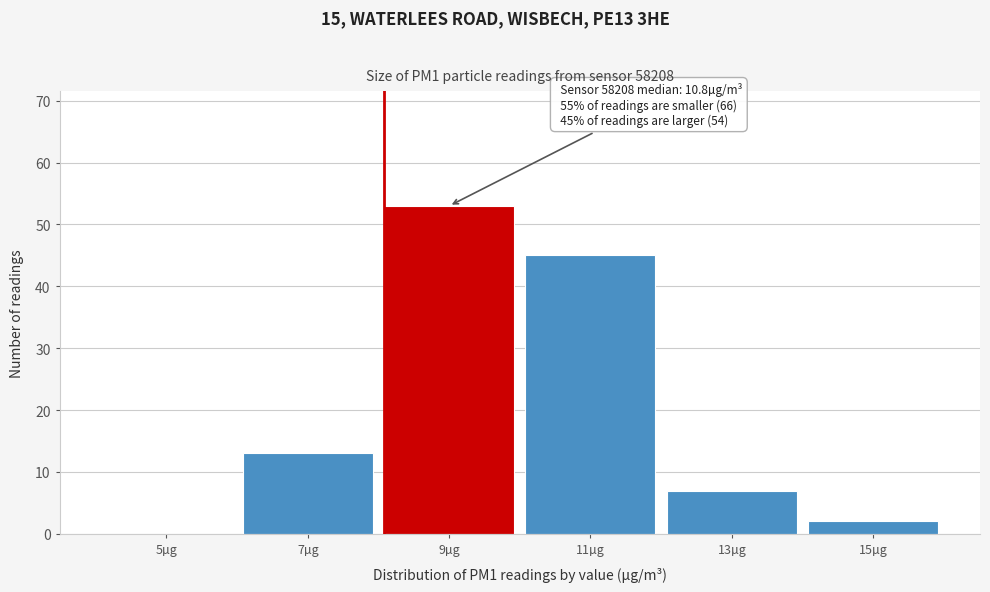

Reading left to right, what are all the values shown in this chart?

5µg=0	7µg=13	9µg=53	11µg=45	13µg=7	15µg=2